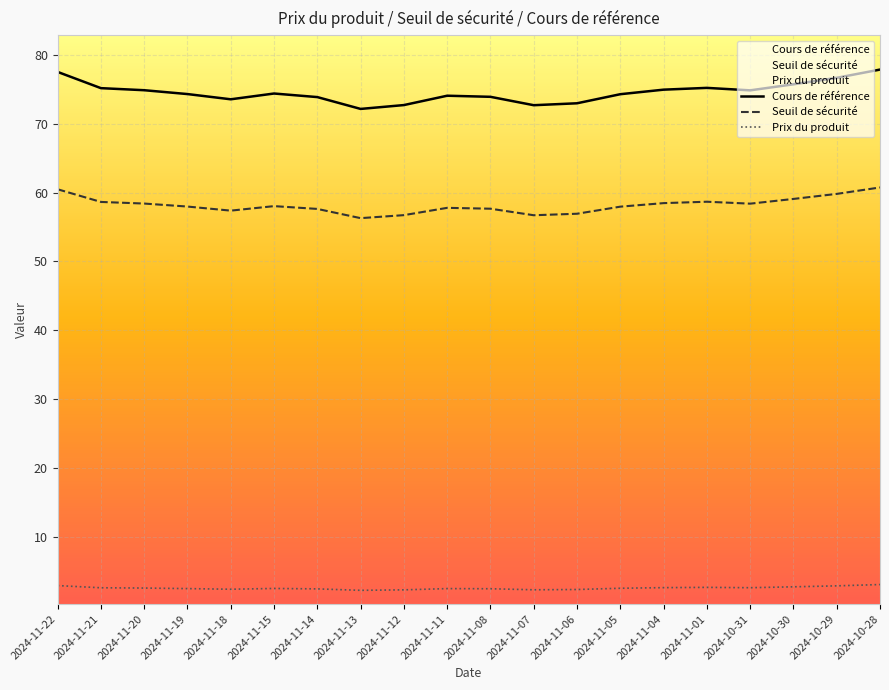

How many interior local peaks does the Cours de référence series have?

3